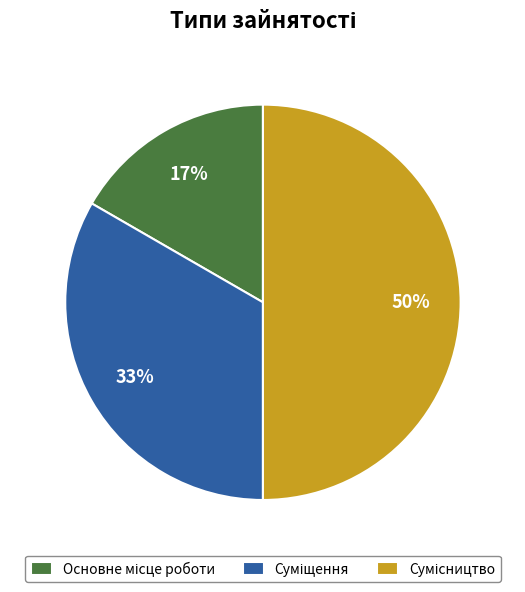

To the nearest percent, what is the average slice percentage?

33%